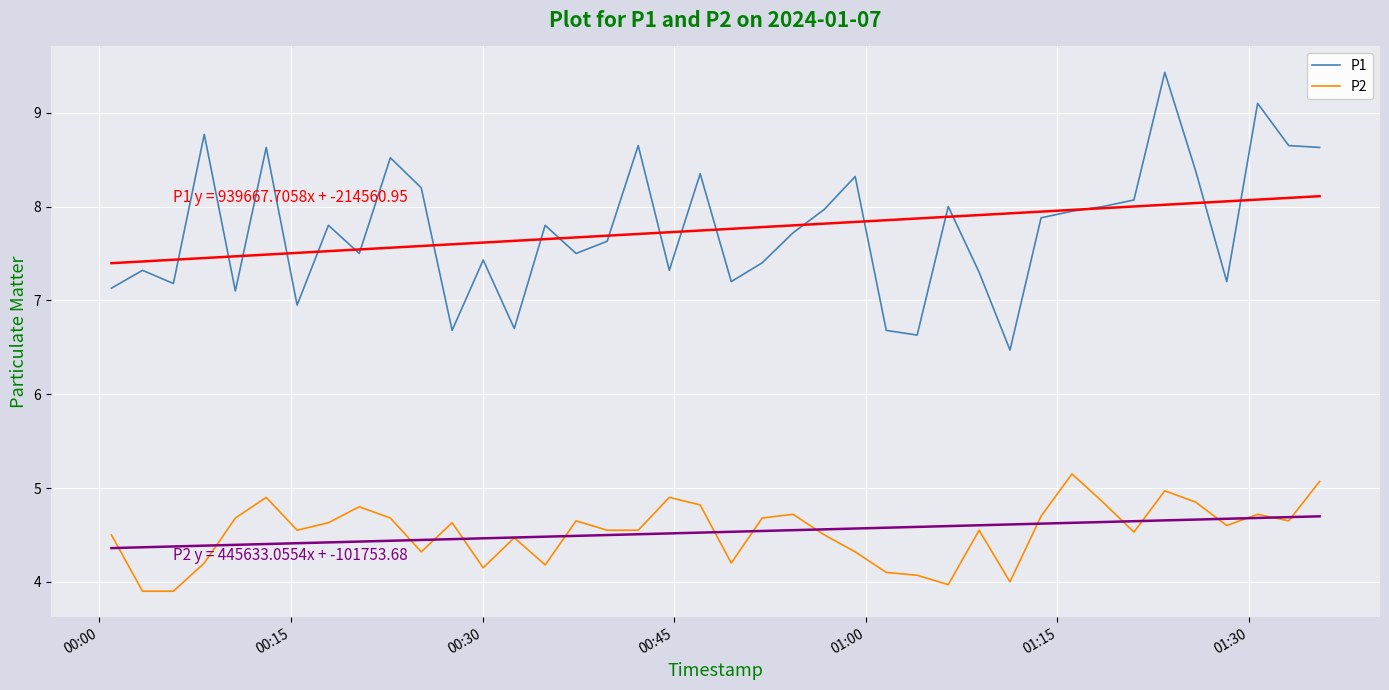

What is the minimum value for P1?

6.5